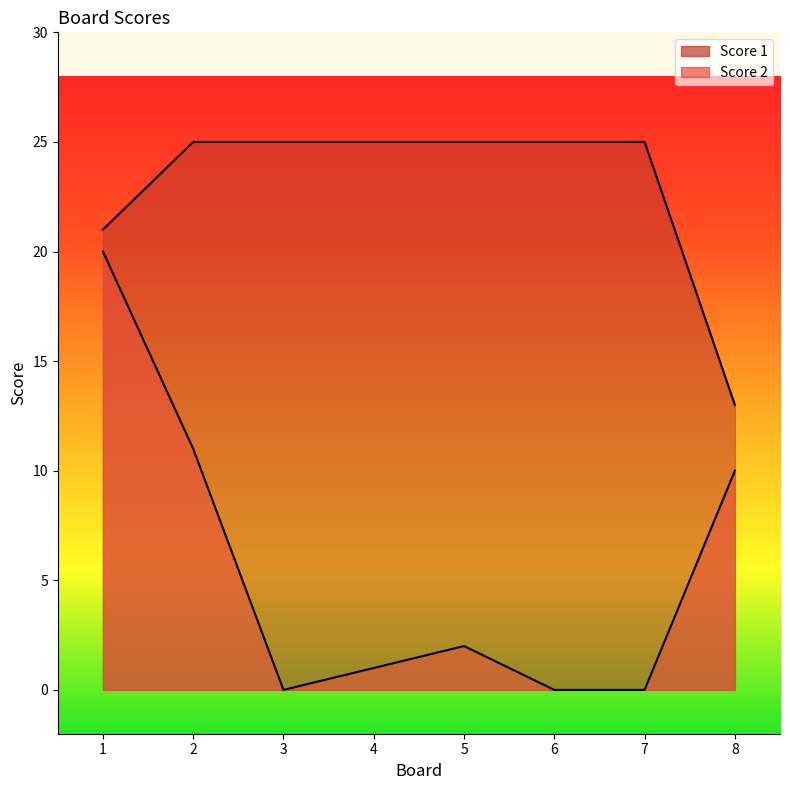

Which label corresponds to the smallest value in the chart?

3